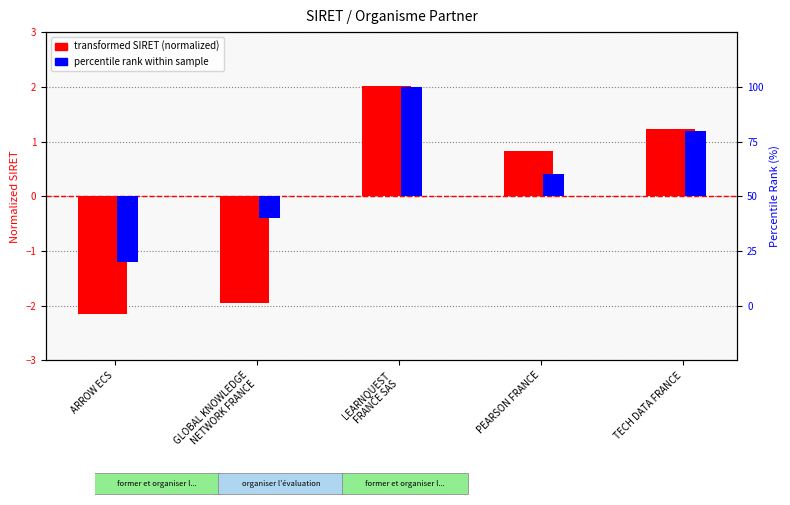

Is it true that transformed SIRET (normalized) equals -2.1 at ARROW ECS?

True